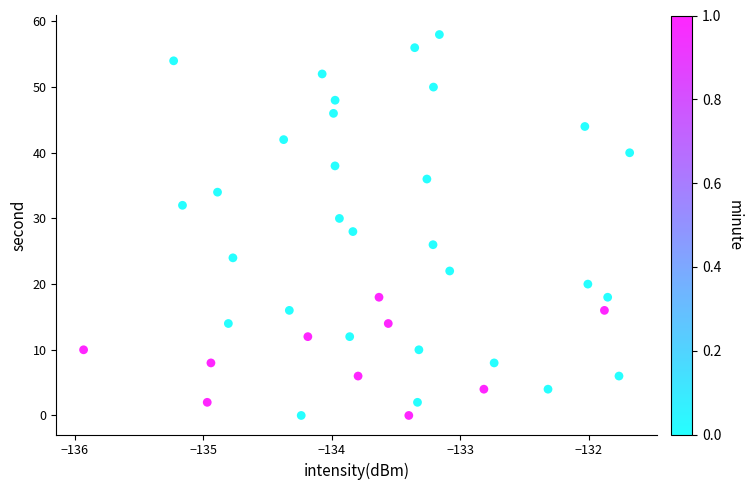

What is the range of Y values (max minus min)?

58